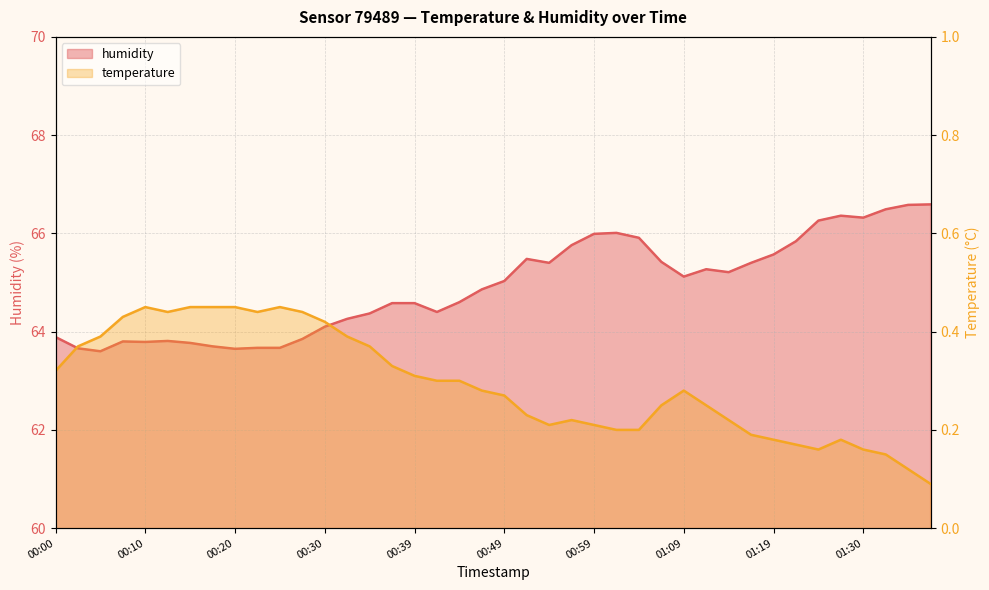

What is the difference between the maximum and second lowest values in the humidity series?

2.9